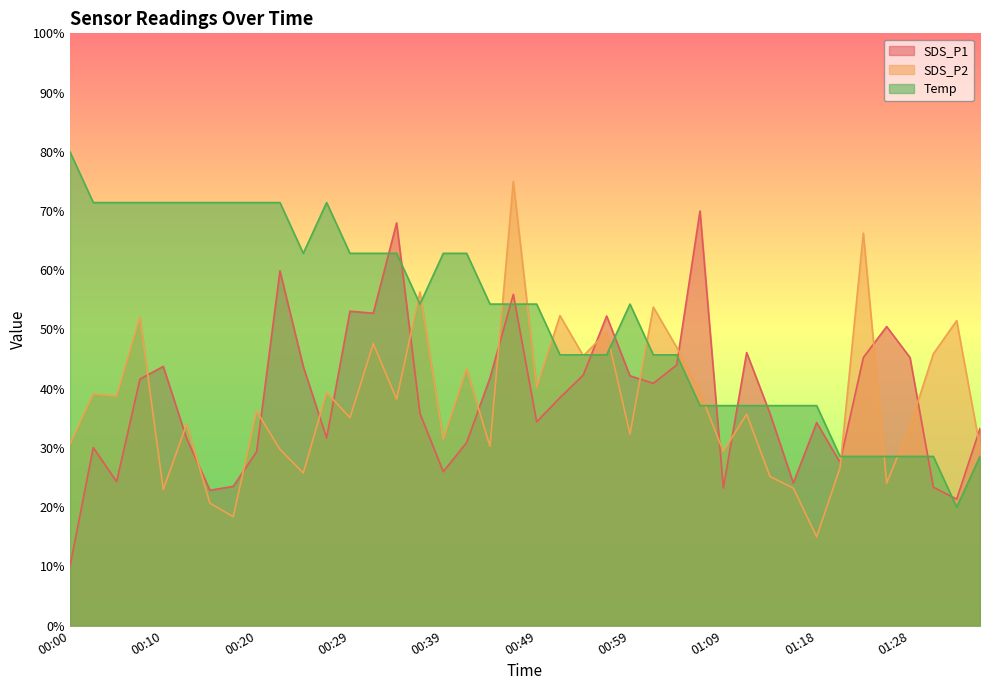

How many data points in SDS_P1 are above 38?

20